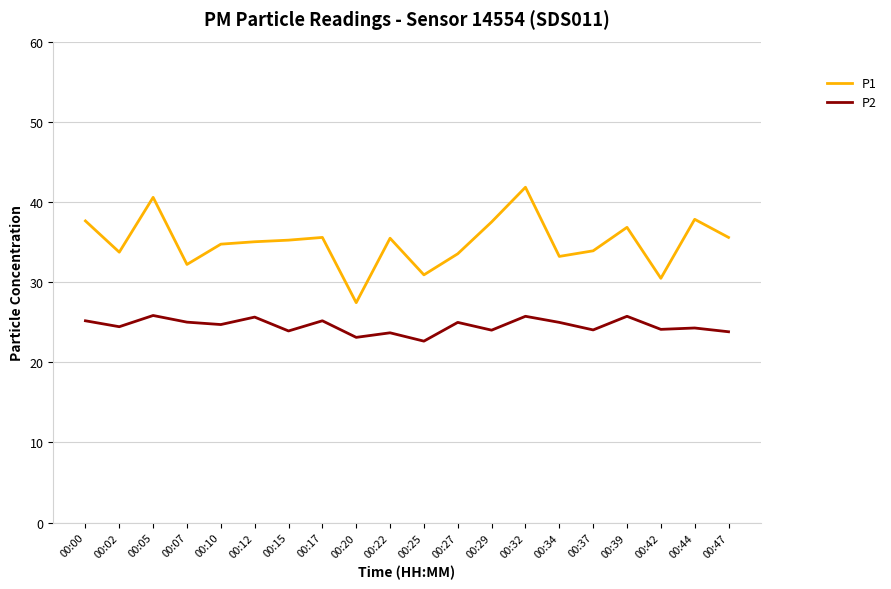

True or false: P2 and P1 intersect in this chart.

False